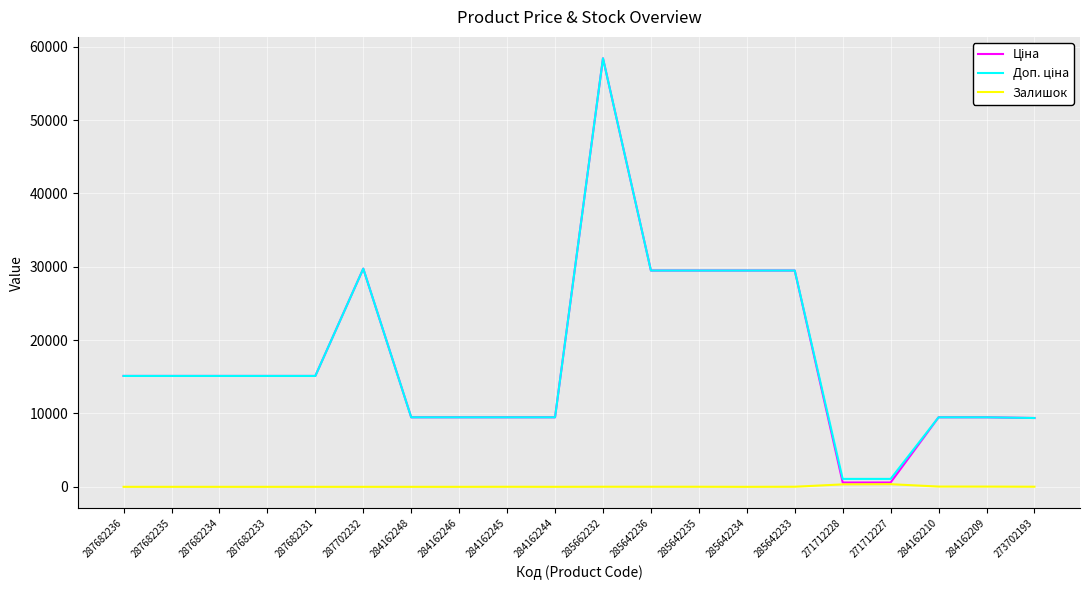

What is the maximum value shown in the chart?

58426.5